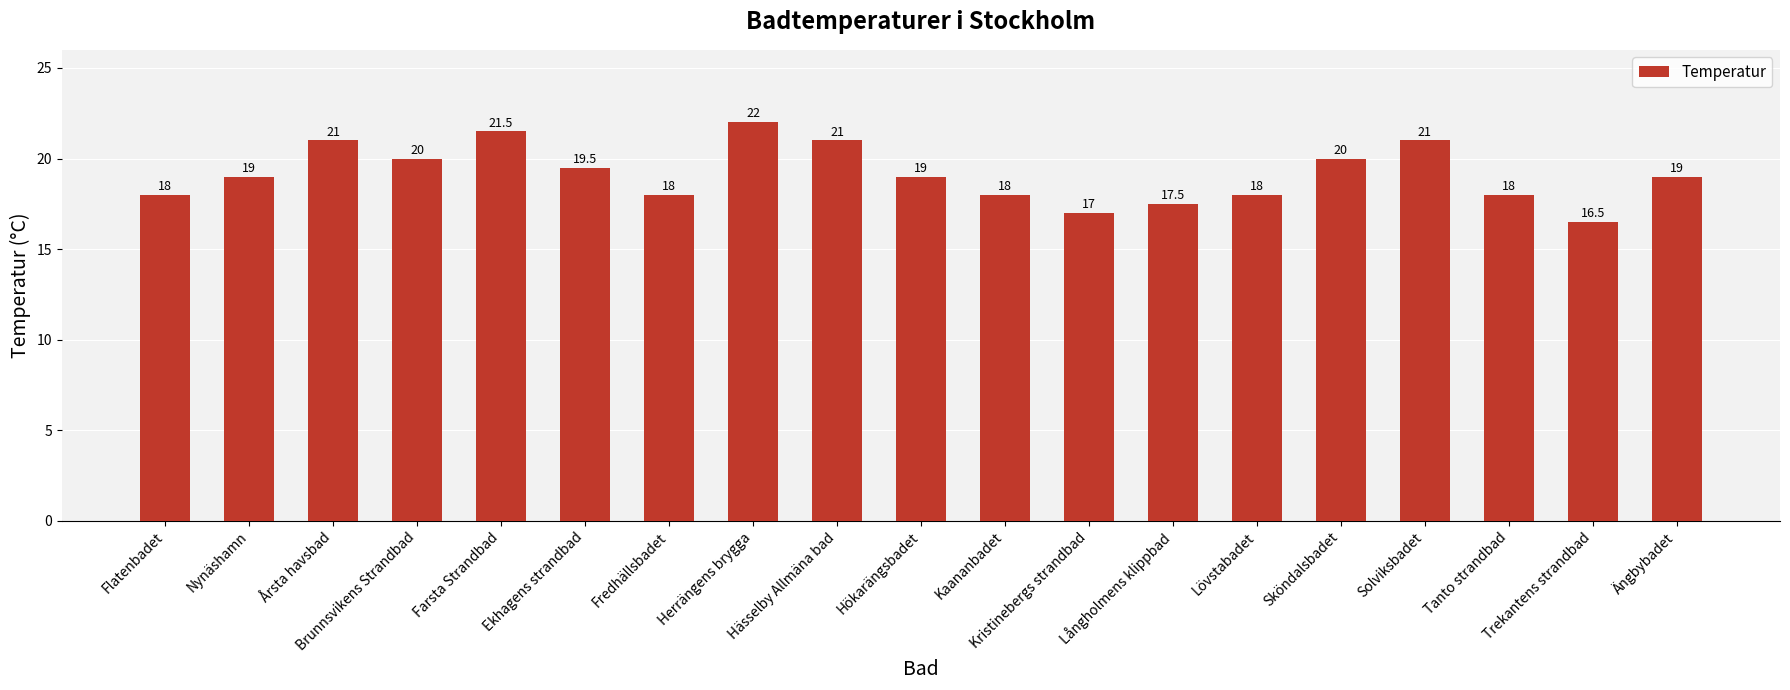

Are the bars grouped side by side (vs. stacked)?

No